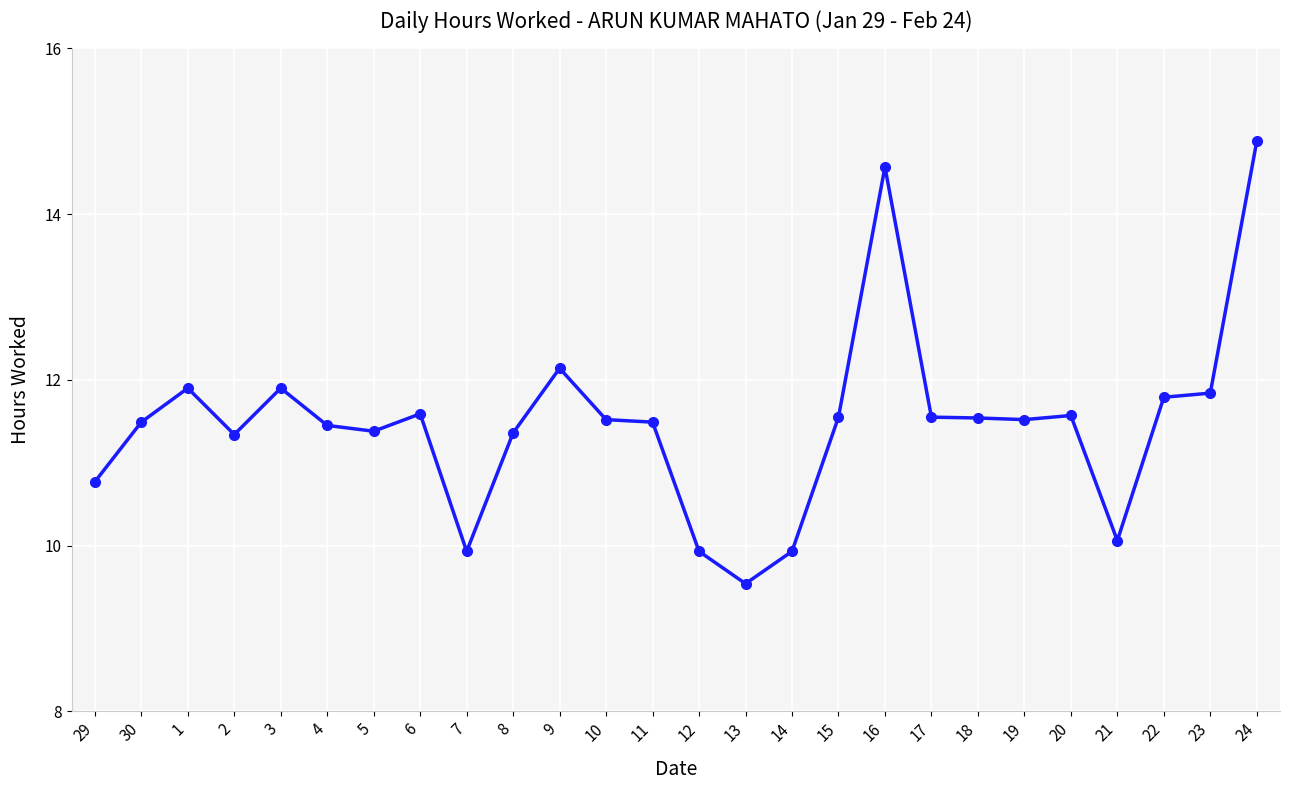

True or false: there are more than 1 points higher than both neighbors.

True